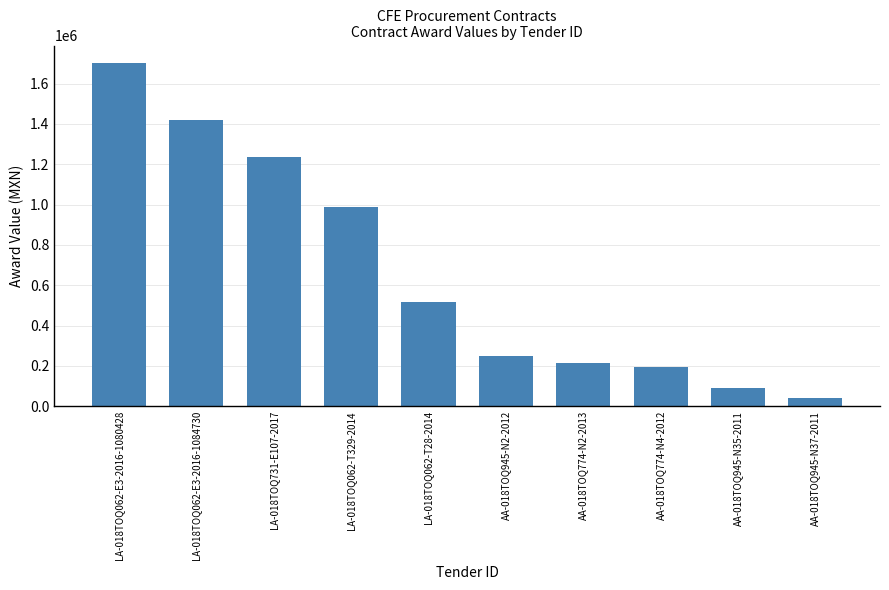

Rank the categories by value from highest to lowest.

LA-018TOQ062-E3-2016-1080428, LA-018TOQ062-E3-2016-1084730, LA-018TOQ731-E107-2017, LA-018TOQ062-T329-2014, LA-018TOQ062-T28-2014, AA-018TOQ945-N2-2012, AA-018TOQ774-N2-2013, AA-018TOQ774-N4-2012, AA-018TOQ945-N35-2011, AA-018TOQ945-N37-2011